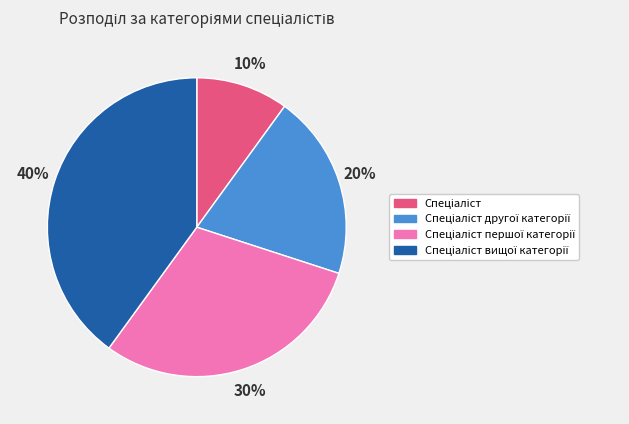

To the nearest percent, what is the average slice percentage?

25%